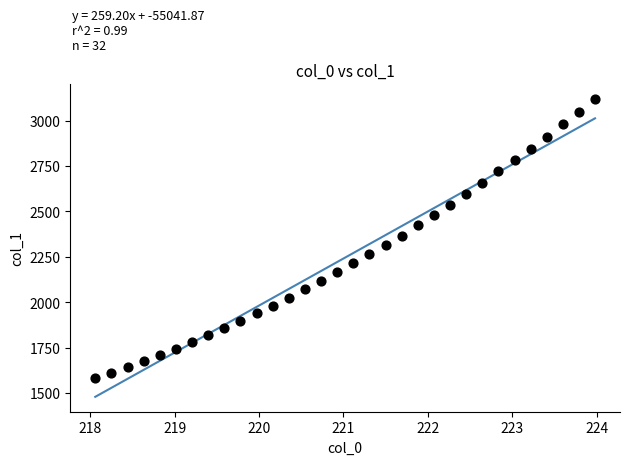

What is the range of Y values (max minus min)?

1540.6